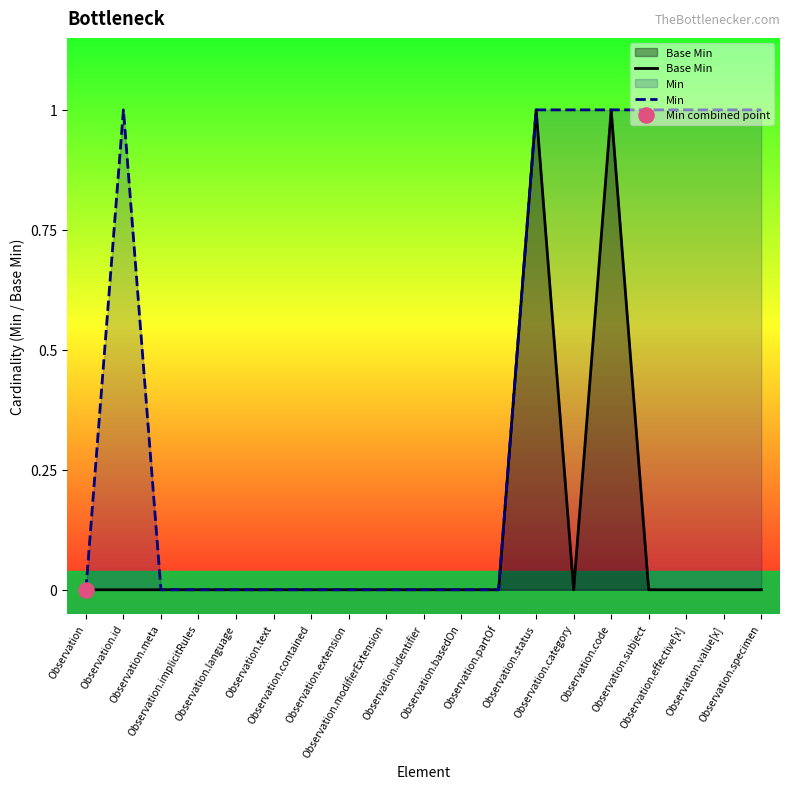

Which series reaches the minimum Y coordinate?

Base Min